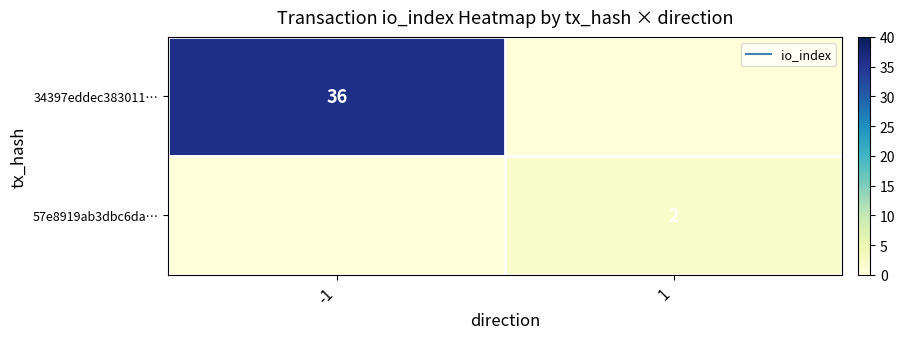

Rank the series at -1 from highest to lowest value.

34397eddec383011…, 57e8919ab3dbc6da…